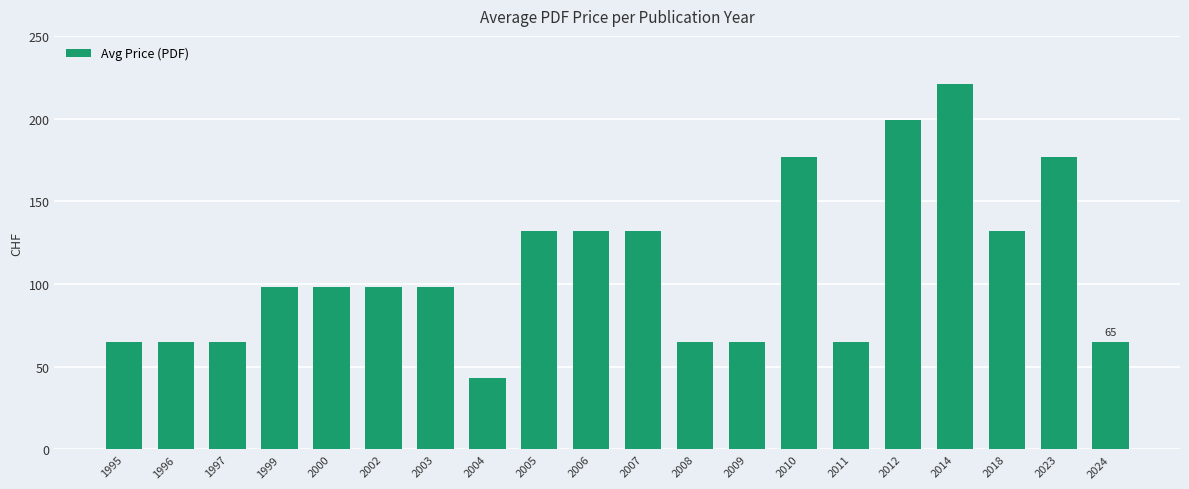

What is the approximate value at 1995?

65